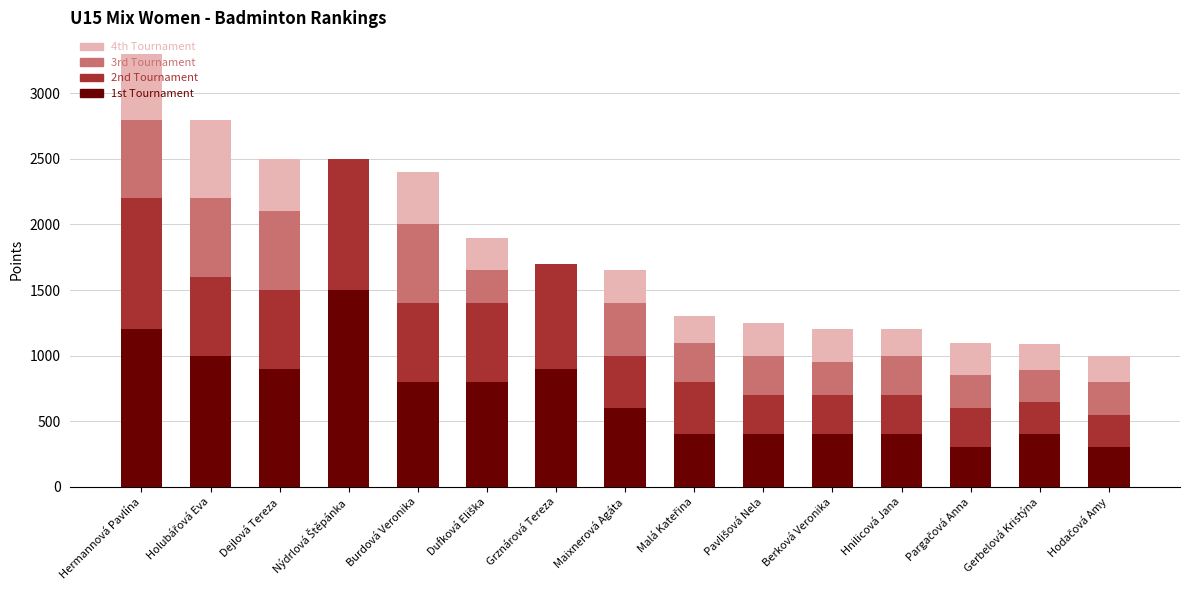

At which category is the sum across all series the highest?

Hermannová Pavlína